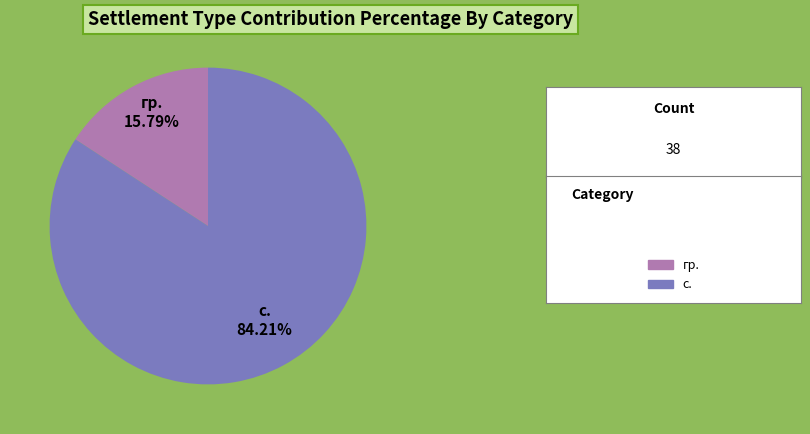

Rank the categories by value from highest to lowest.

с., гр.